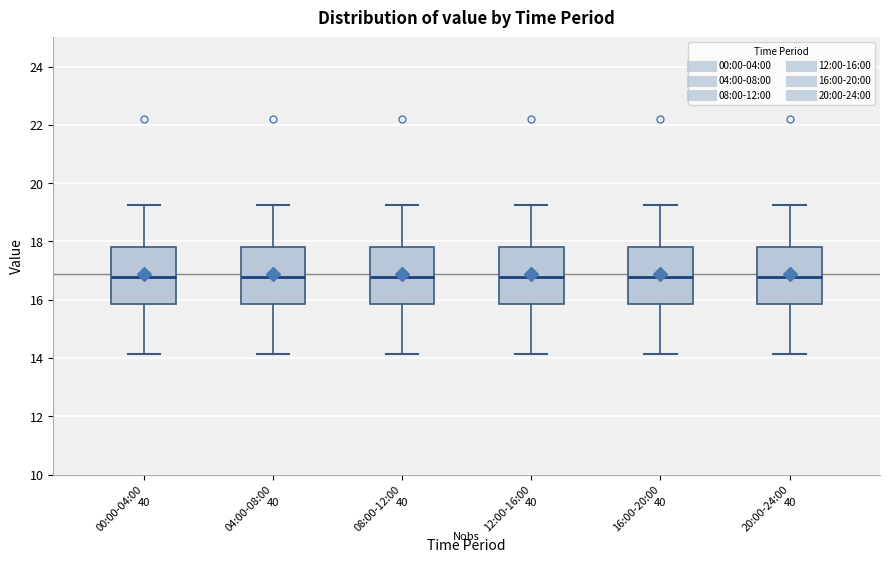

Reading left to right, read every box against the y-axis: the position of its median line, the range the box covers, and the ends of its whiskers. The values are not printed on the chart, so give them approximately, as read against the axis.

00:00-04:00: median 16.8, box 15.8 to 17.8, whiskers 14.2 to 19.2
04:00-08:00: median 16.8, box 15.8 to 17.8, whiskers 14.2 to 19.2
08:00-12:00: median 16.8, box 15.8 to 17.8, whiskers 14.2 to 19.2
12:00-16:00: median 16.8, box 15.8 to 17.8, whiskers 14.2 to 19.2
16:00-20:00: median 16.8, box 15.8 to 17.8, whiskers 14.2 to 19.2
20:00-24:00: median 16.8, box 15.8 to 17.8, whiskers 14.2 to 19.2